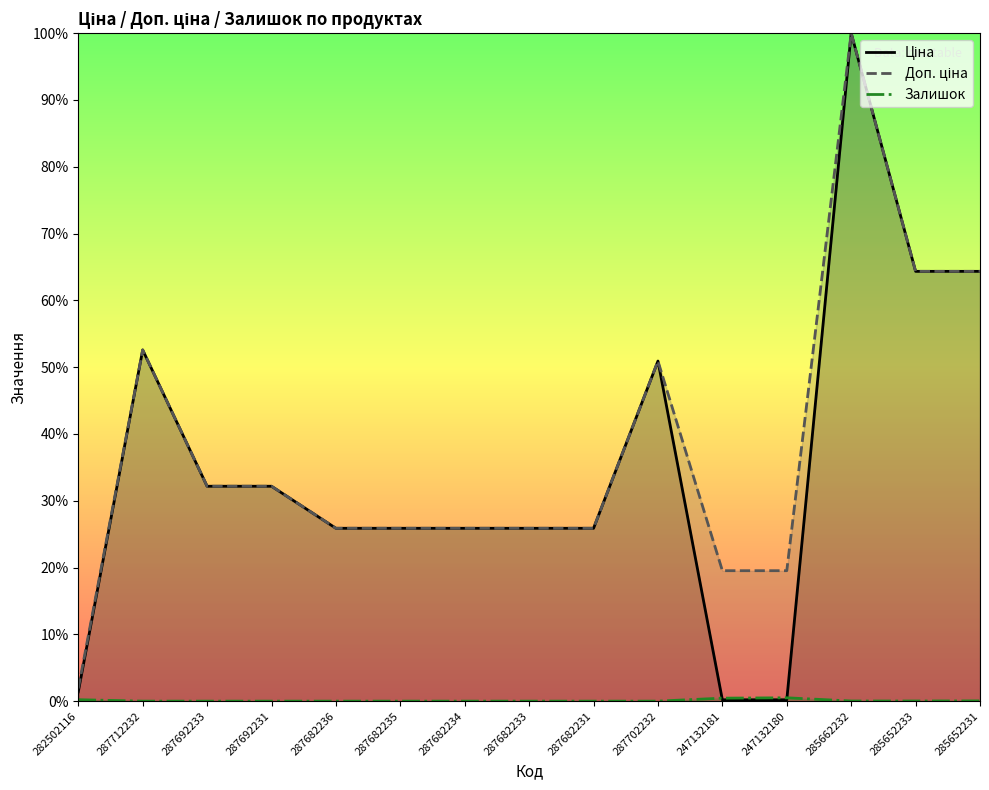

How many lines are shown in the chart?

3